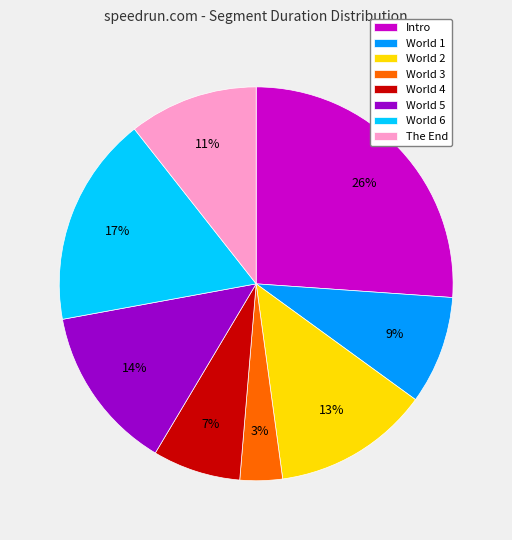

Combined, do World 2 and World 4 account for over 50%?

No